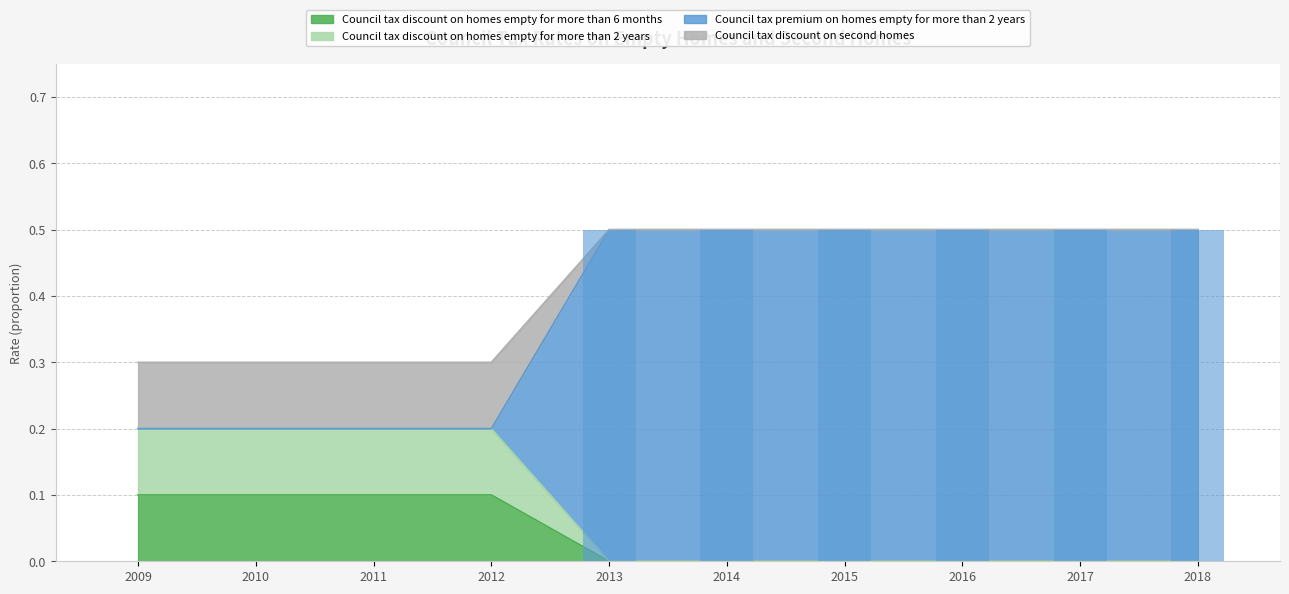

Does the chart contain stacked bars?

No